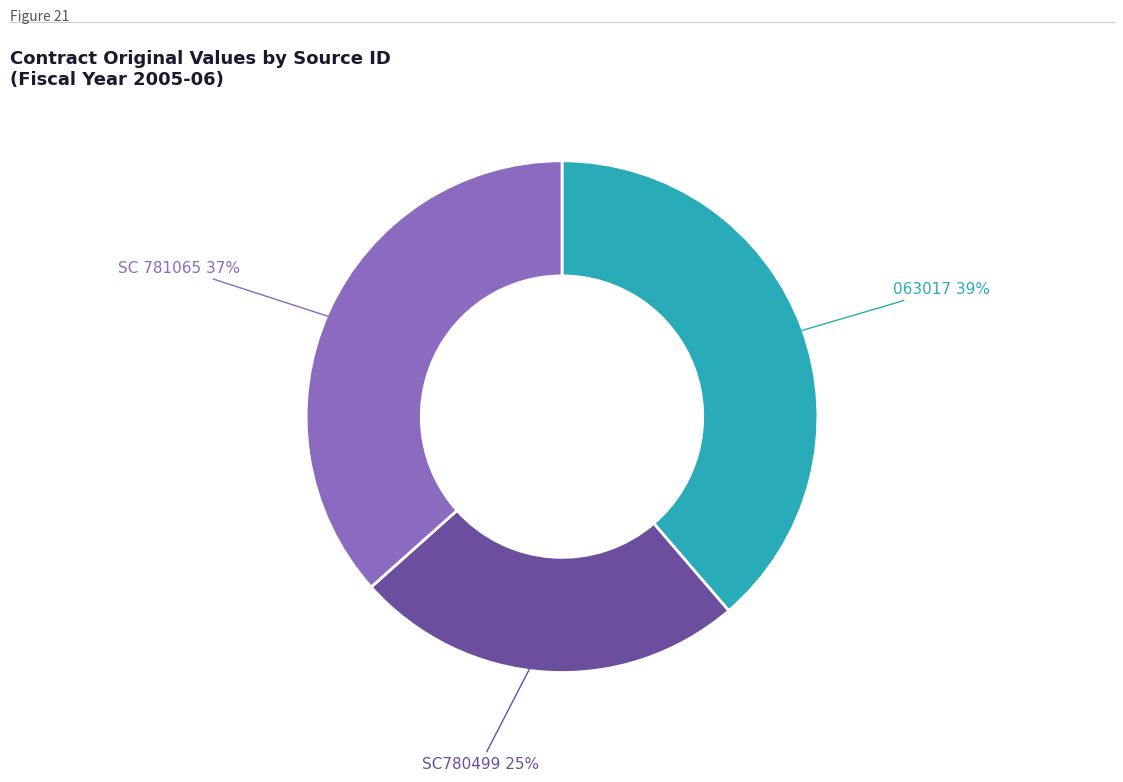

Does any single category account for the majority?

No